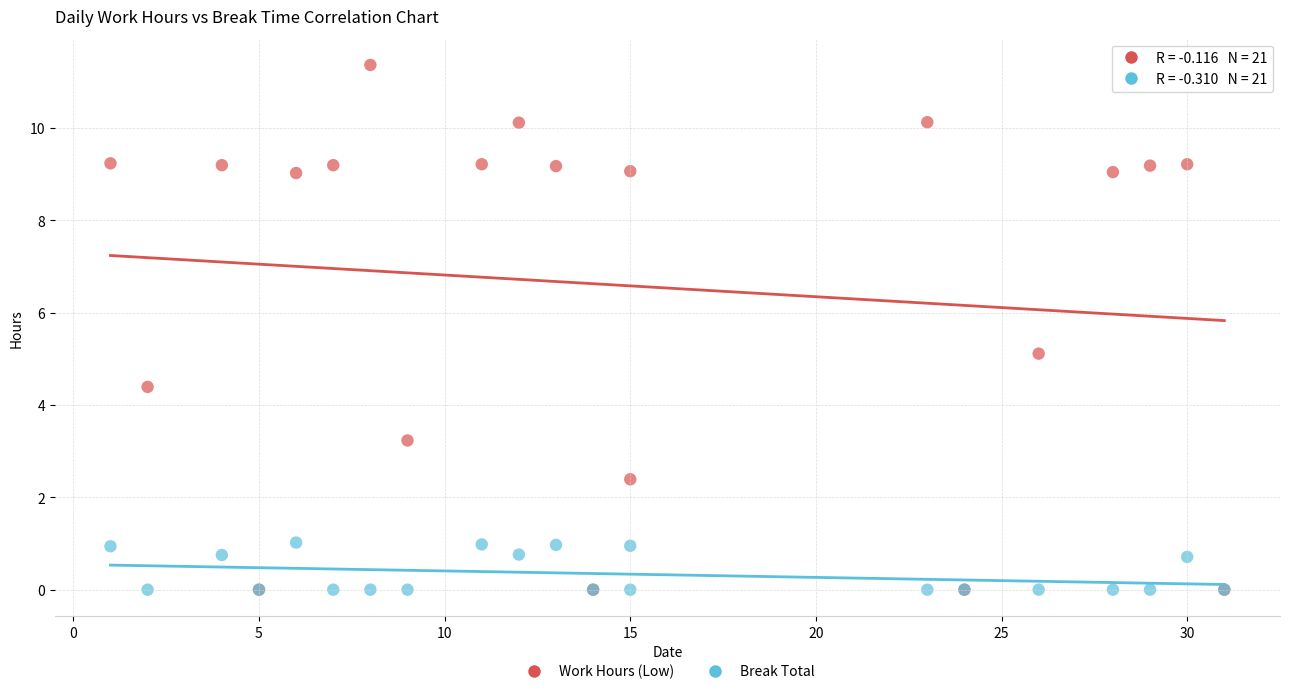

What are all the series names shown in the legend?

Work Hours (Low), Break Total